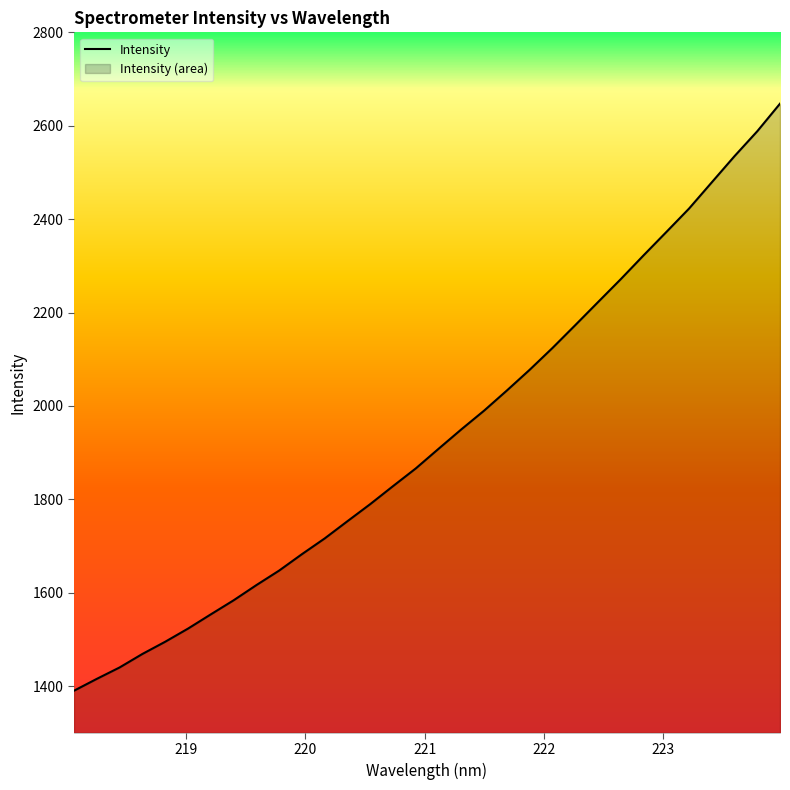

What is the minimum value shown in the chart?

1390.1